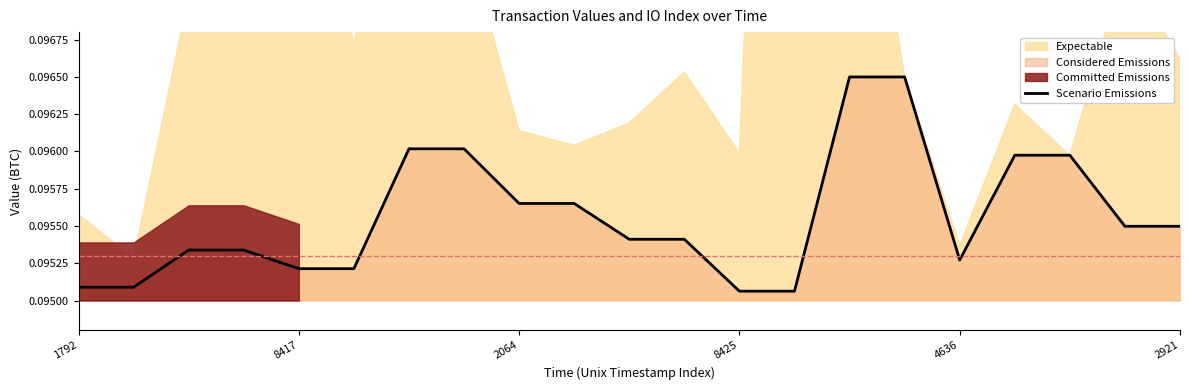

What is the sum of the values at 2064 and 2921?

0.2